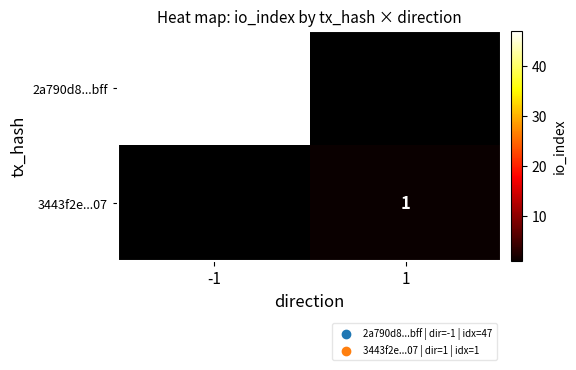

The 2a790d8...bff series shows 47 at -1. True or false?

True